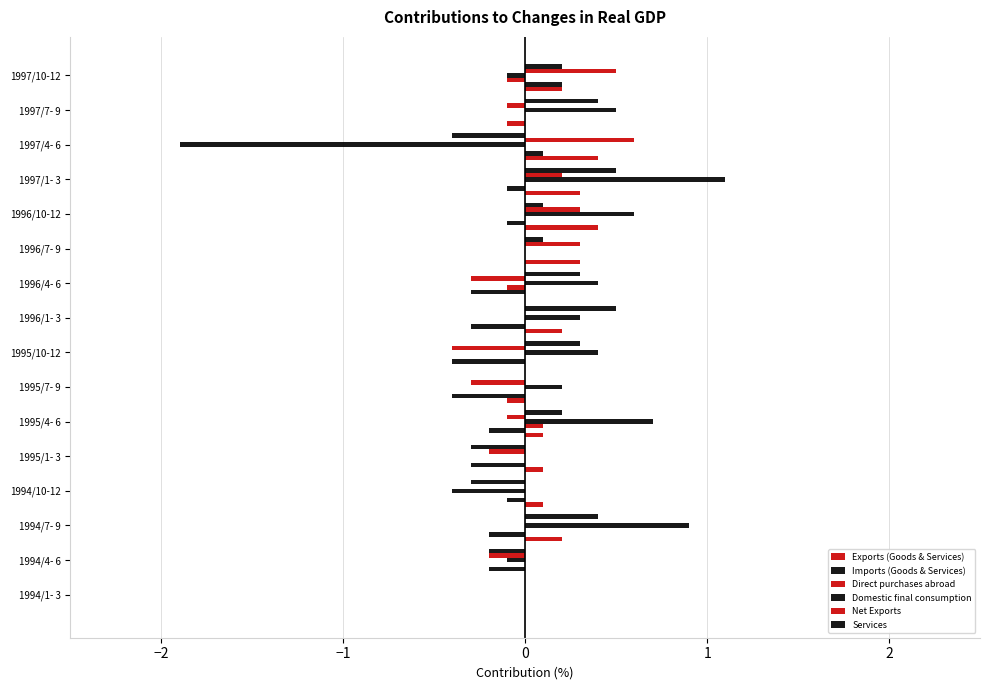

How many groups of bars are there?

16